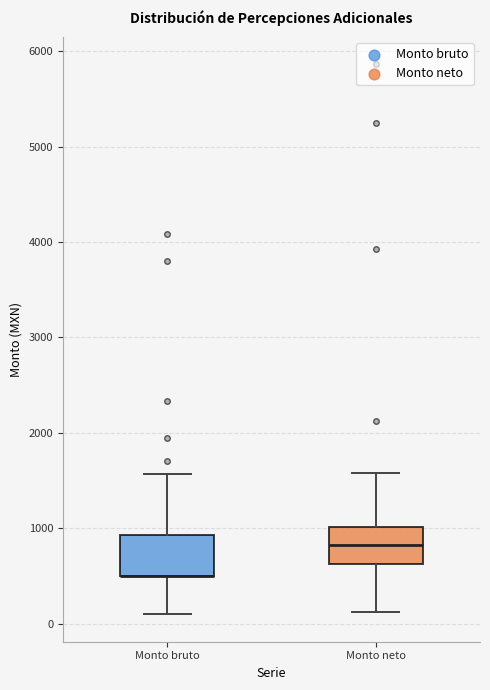

Reading left to right, transcribe this box plot: for each box, give where its median line is, the range the box spans, and where its two whiskers end, as read against the y-axis. The values are not printed on the chart, so give them approximately, as read against the axis.

Monto bruto: median 500 (drawn on the box's lower edge), box 500 to 900, whiskers 100 to 1600
Monto neto: median 800, box 600 to 1000, whiskers 100 to 1600